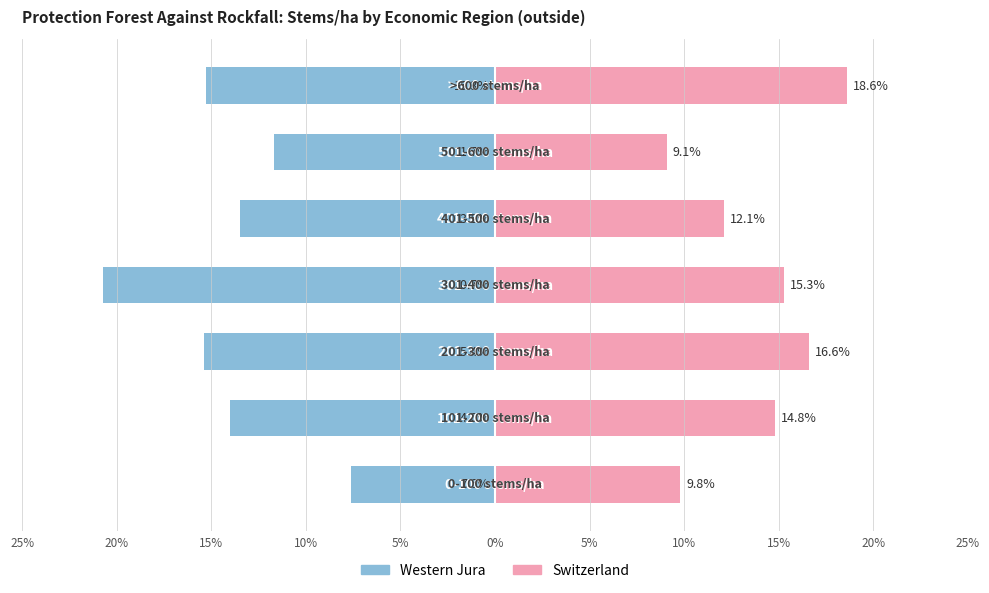

Does the chart contain stacked bars?

No